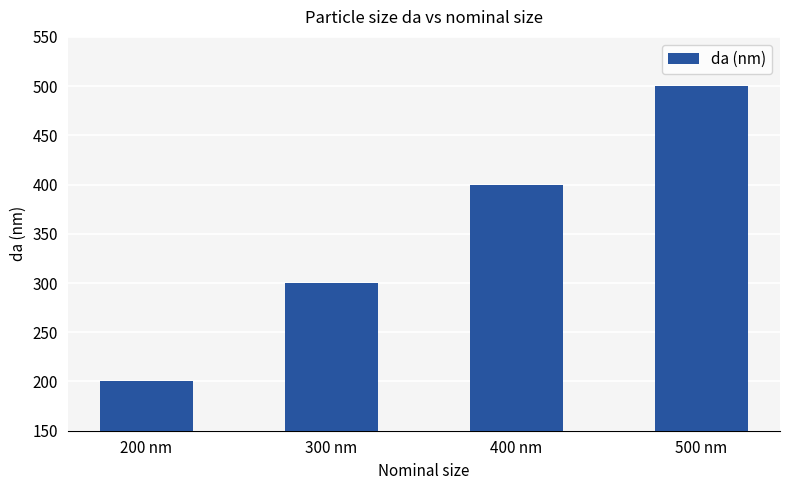

What is the change in value from 200 nm to 500 nm?

+300